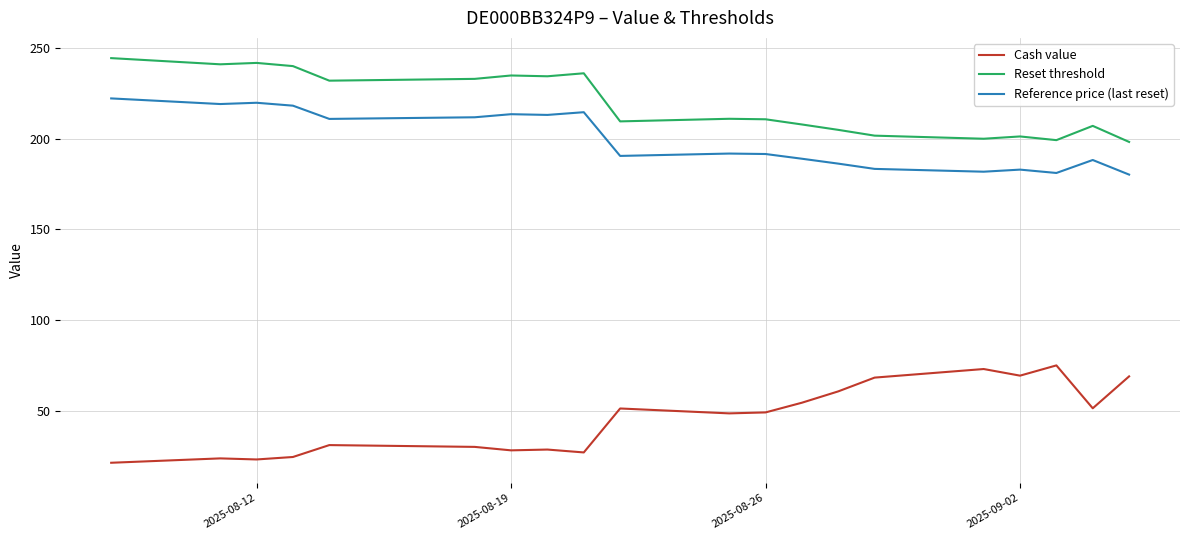

What is the minimum value shown in the chart?

21.3